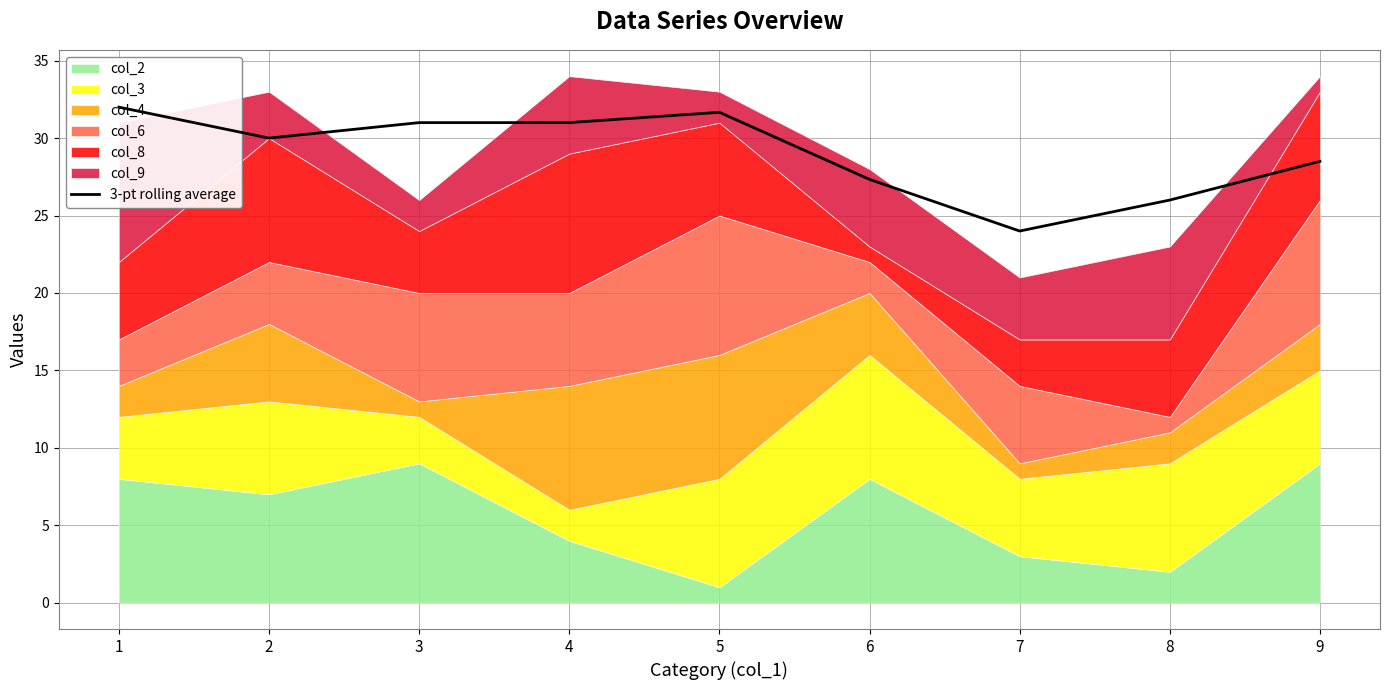

At which category does the data reach its first local peak?

5